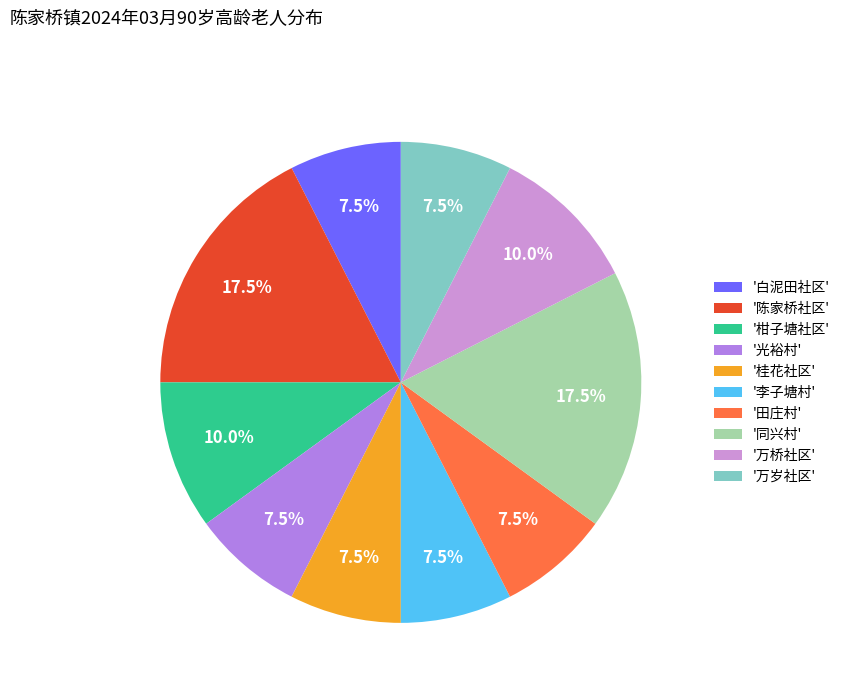

How many segments does this pie chart have?

10